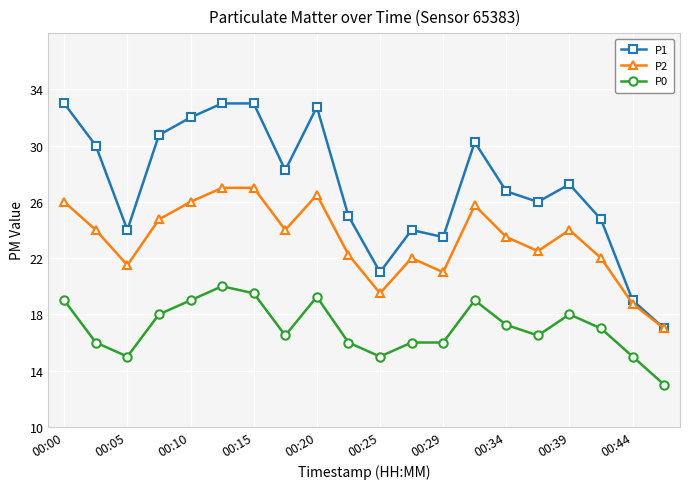

Which series has the largest range (max minus min)?

P1